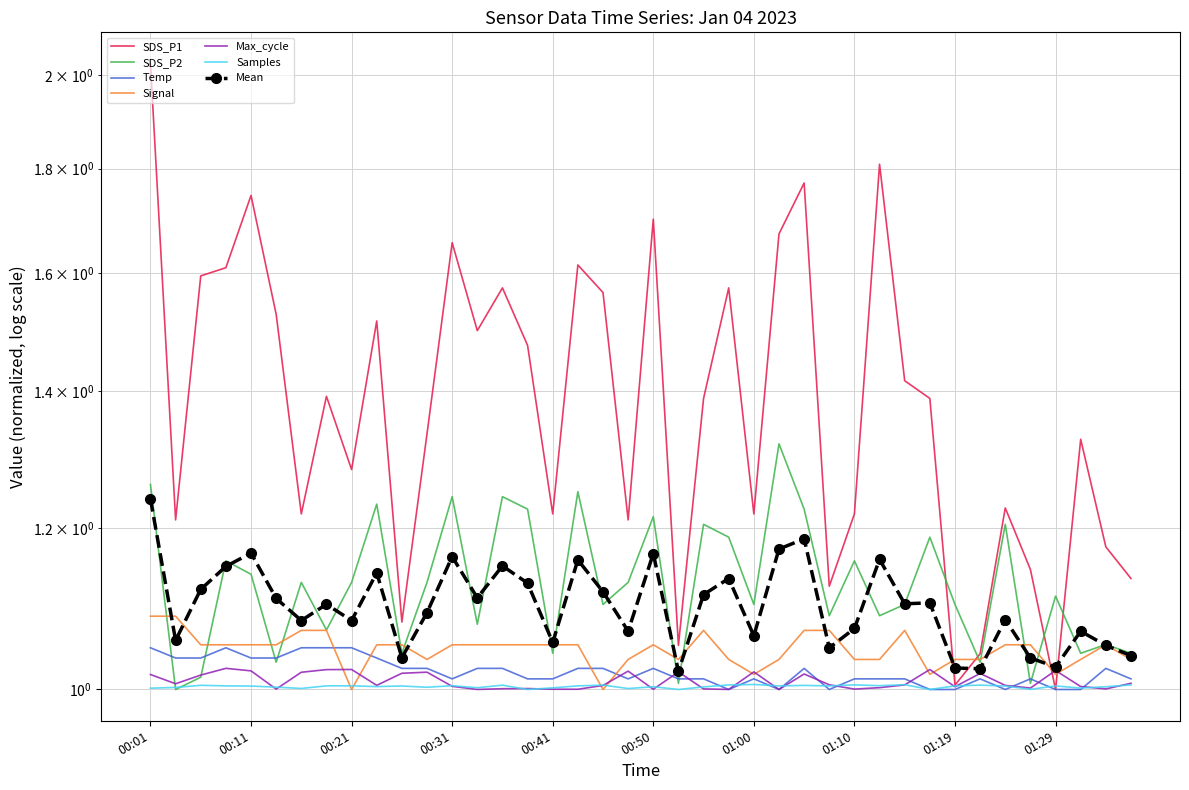

The value of SDS_P2 at 01:34 is 1.1. True or false?

True